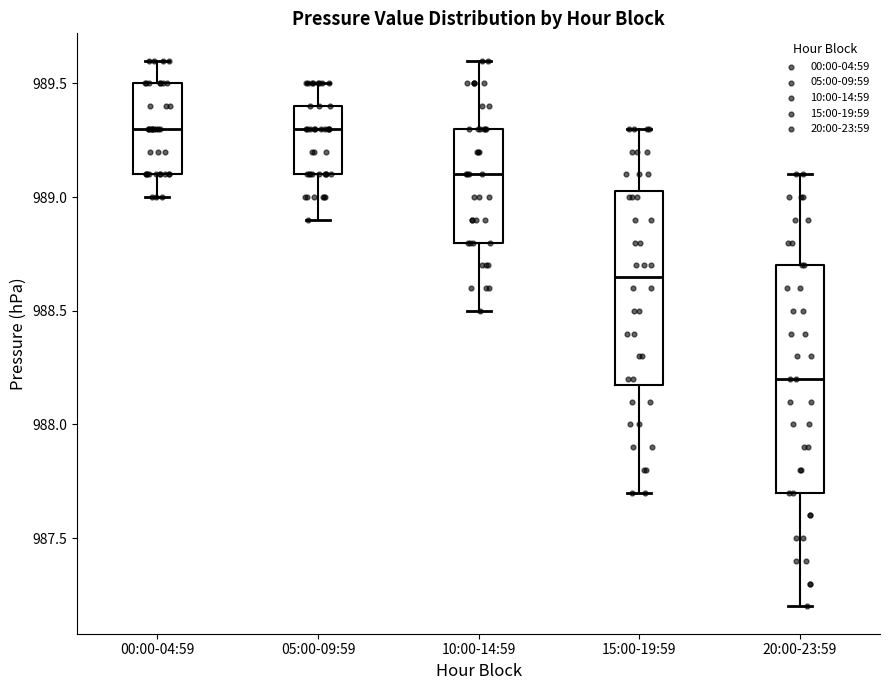

Reading left to right, read every box against the y-axis: the position of its median line, the range the box covers, and the ends of its whiskers. The values are not printed on the chart, so give them approximately, as read against the axis.

00:00-04:59: median 989.30, box 989.10 to 989.50, whiskers 989.00 to 989.60
05:00-09:59: median 989.30, box 989.10 to 989.40, whiskers 988.90 to 989.50
10:00-14:59: median 989.10, box 988.80 to 989.30, whiskers 988.50 to 989.60
15:00-19:59: median 988.65, box 988.20 to 989.05, whiskers 987.70 to 989.30
20:00-23:59: median 988.20, box 987.70 to 988.70, whiskers 987.20 to 989.10